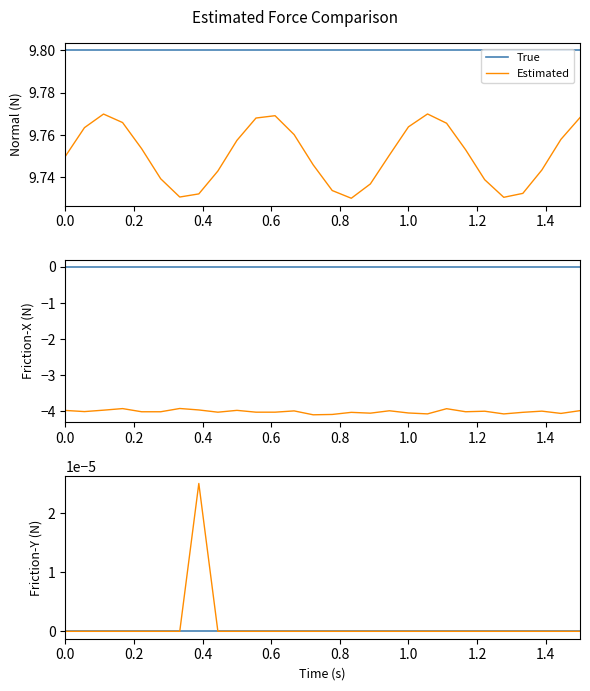

True or false: True has a value of 0.0 at 15.

True